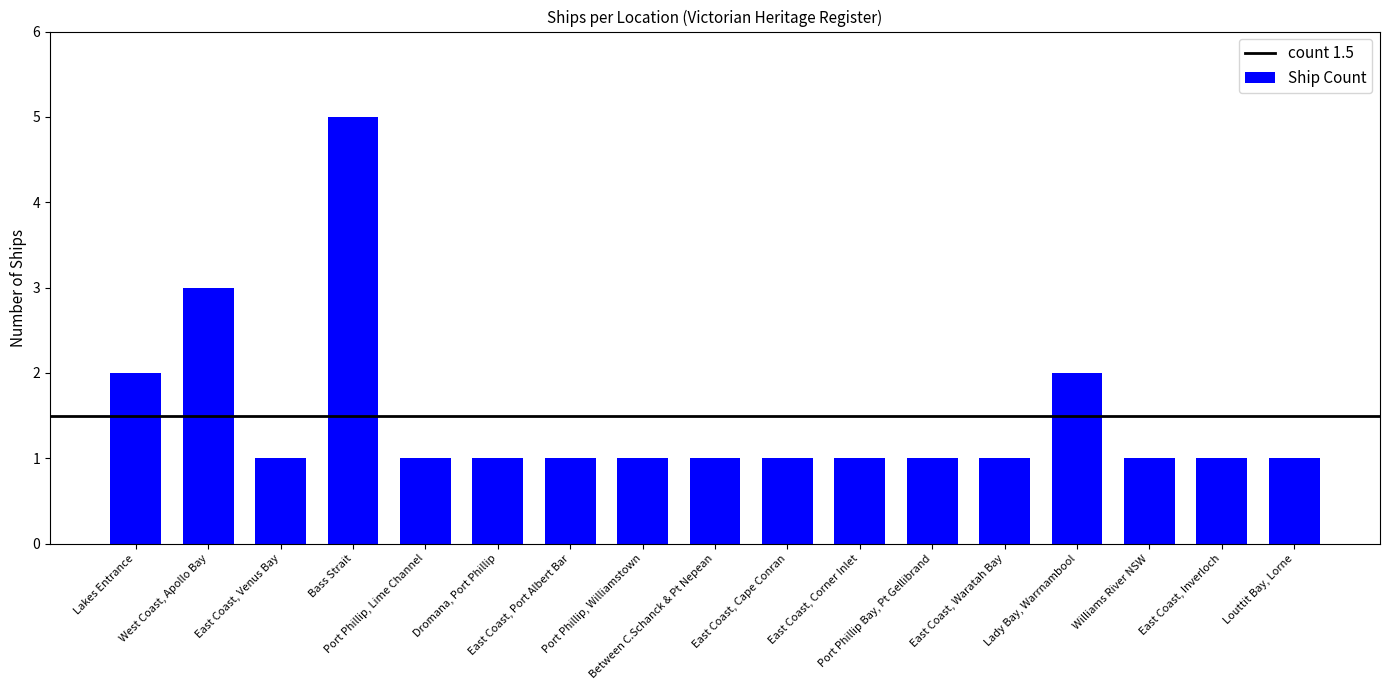

What is the difference between the maximum and minimum values?

4